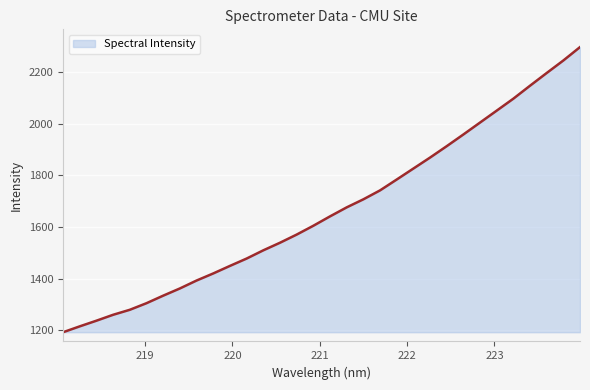

What is the minimum value shown in the chart?

1191.5